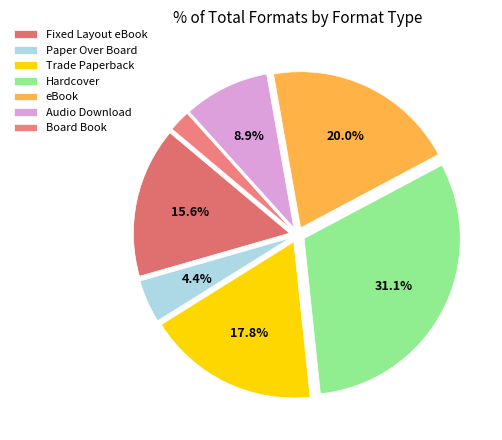

To the nearest percent, what percentage of the pie is Hardcover?

31%